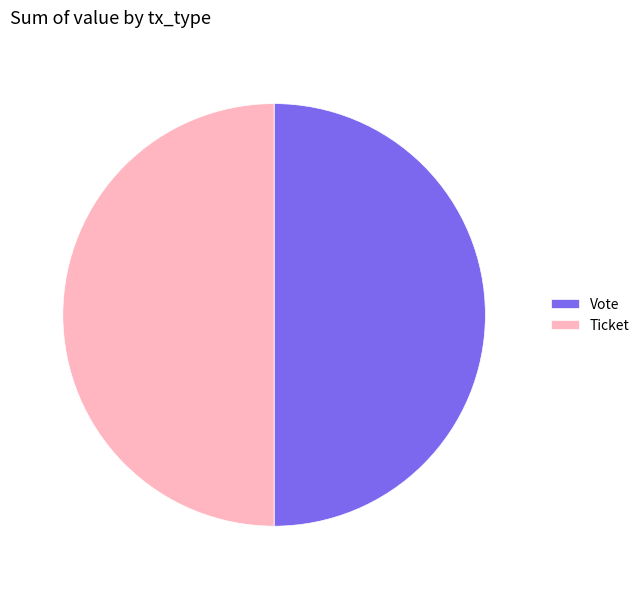

Is the sum of Vote and Ticket greater than half?

Yes